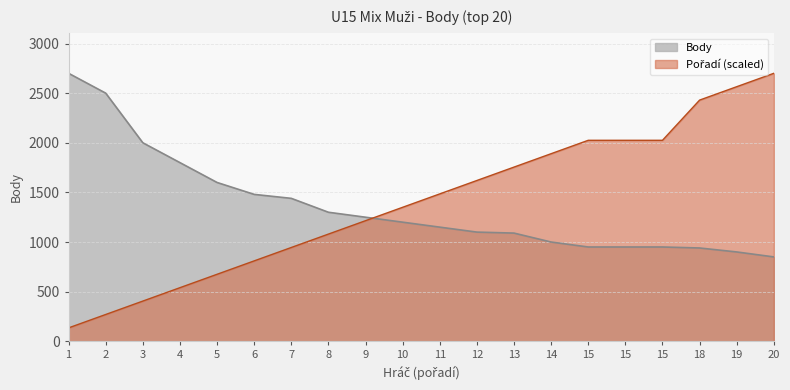

What is the average value of the Body series?

1358